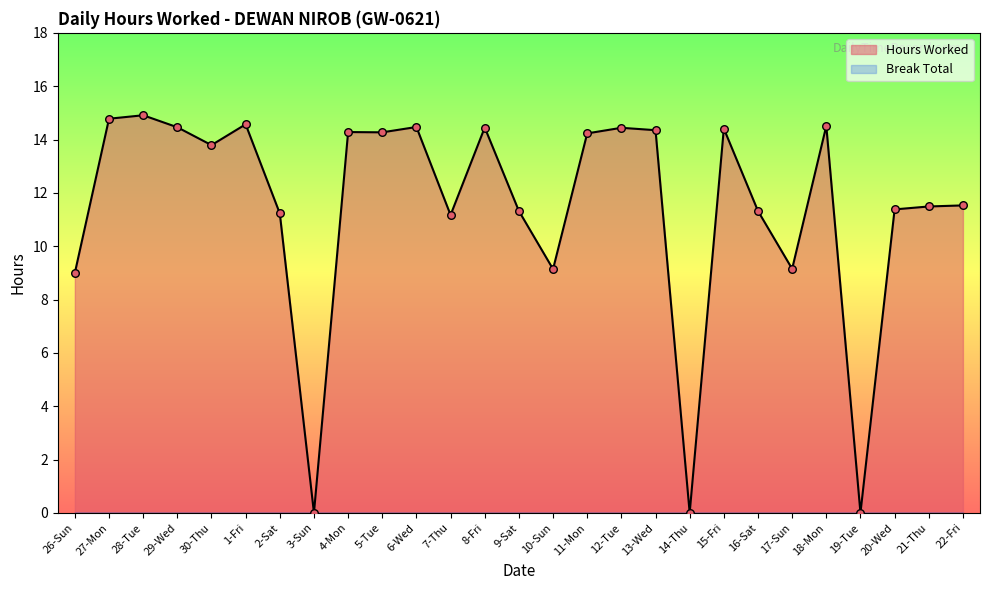

What is the change in value from 10-Sun to 18-Mon?

+5.4